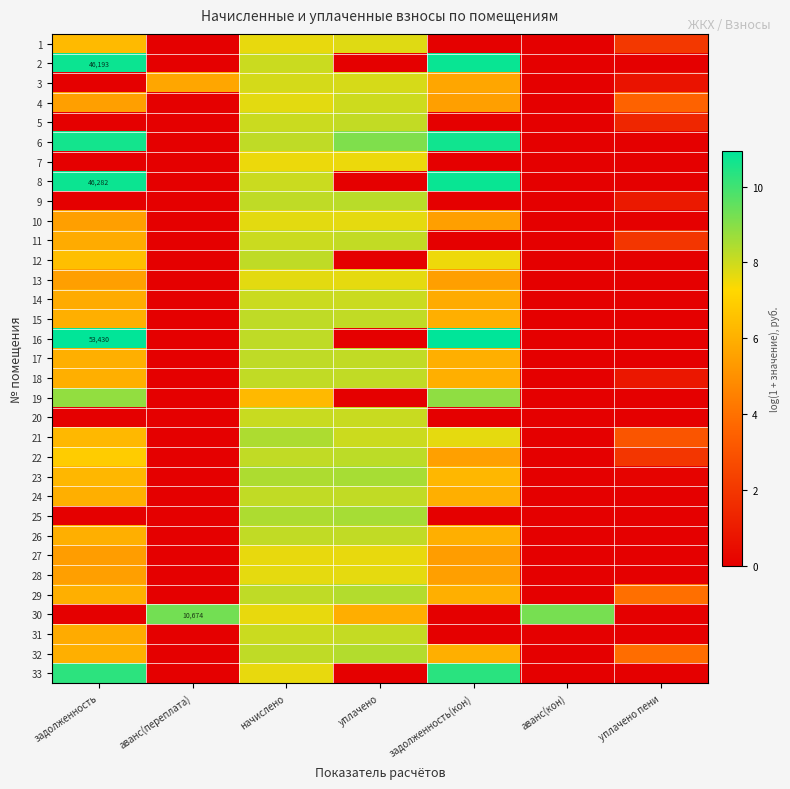

Where does the 22 series first go above 5?

задолженность